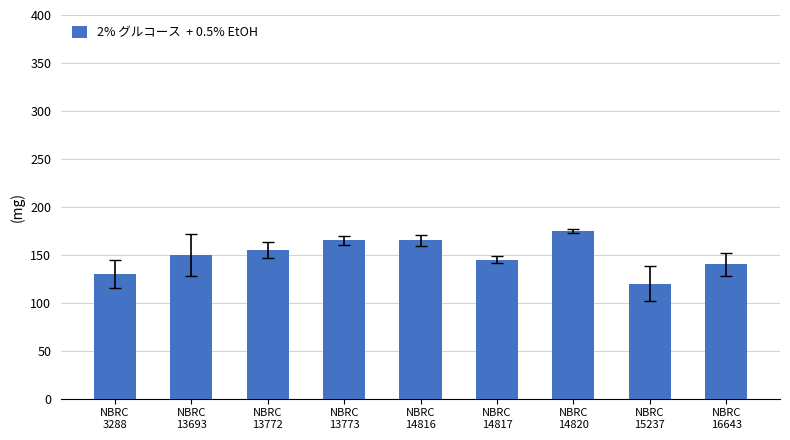

True or false: the data shows 155 at NBRC
13772.

True